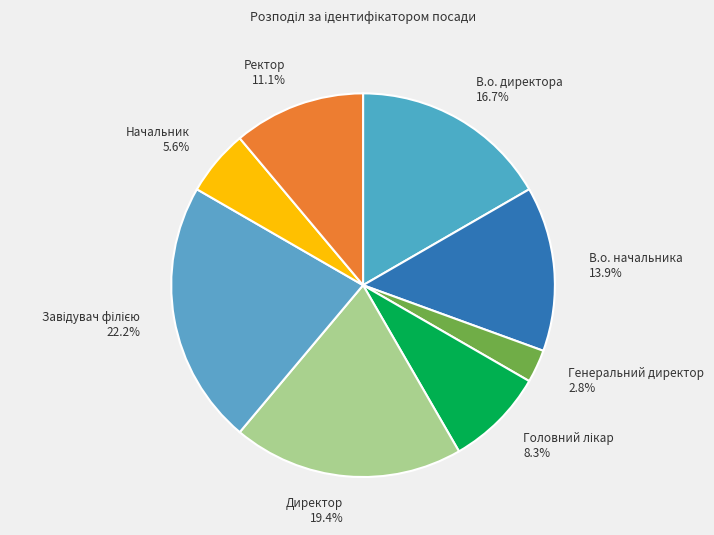

Which has a higher value, В.о. начальника or Генеральний директор?

В.о. начальника